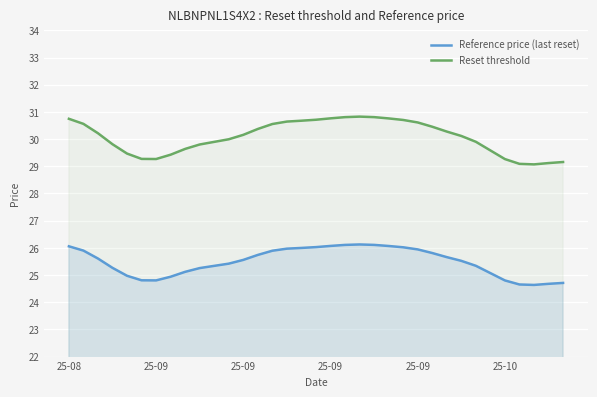

True or false: Reset threshold and Reference price (last reset) intersect in this chart.

False